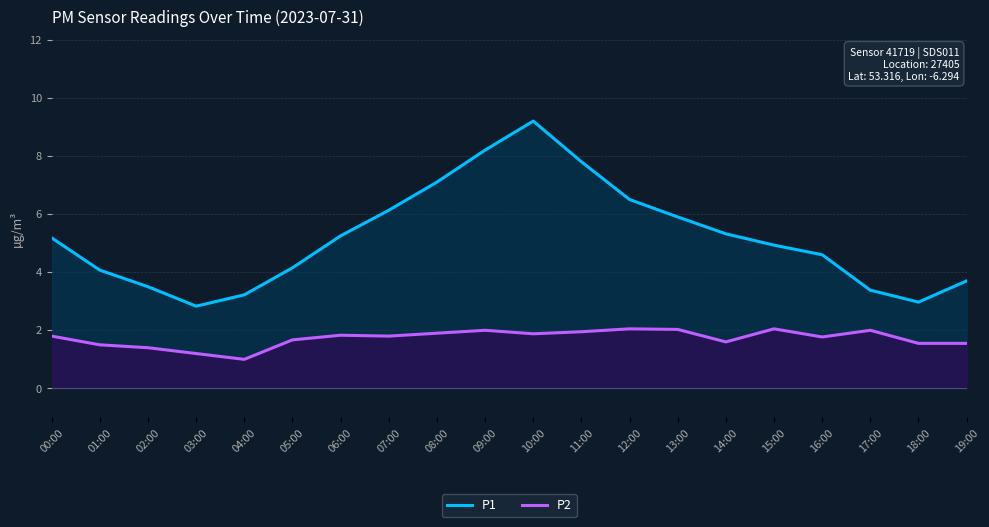

How many distinct data groups are displayed?

2